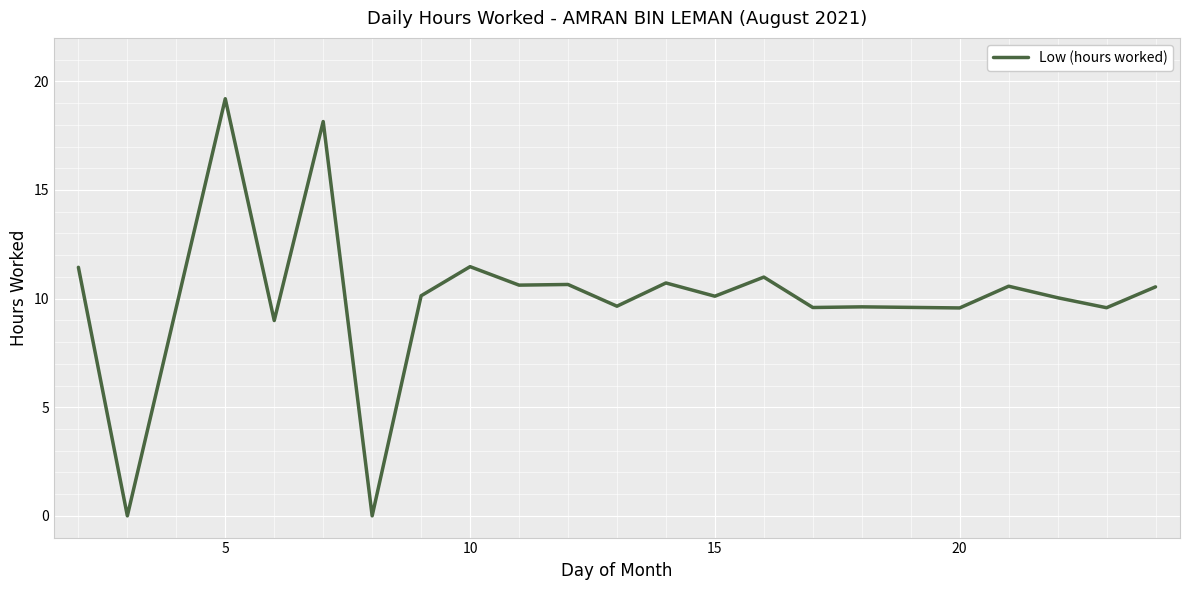

What is the maximum value shown in the chart?

19.2